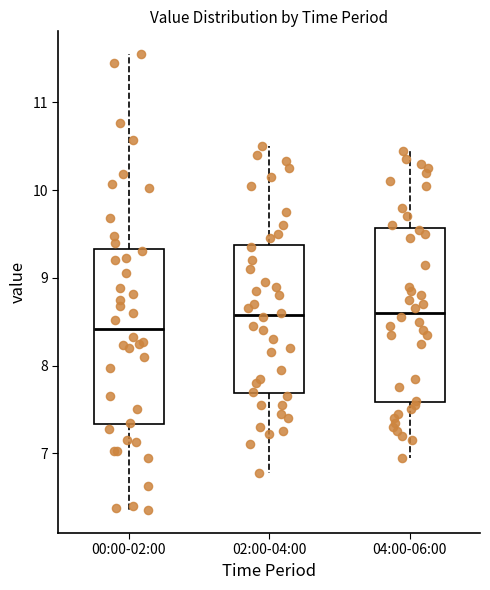

Where is the lower edge of the box for 00:00-02:00 on the y-axis? The values are not printed on the chart, so give them approximately, as read against the axis.

7.3